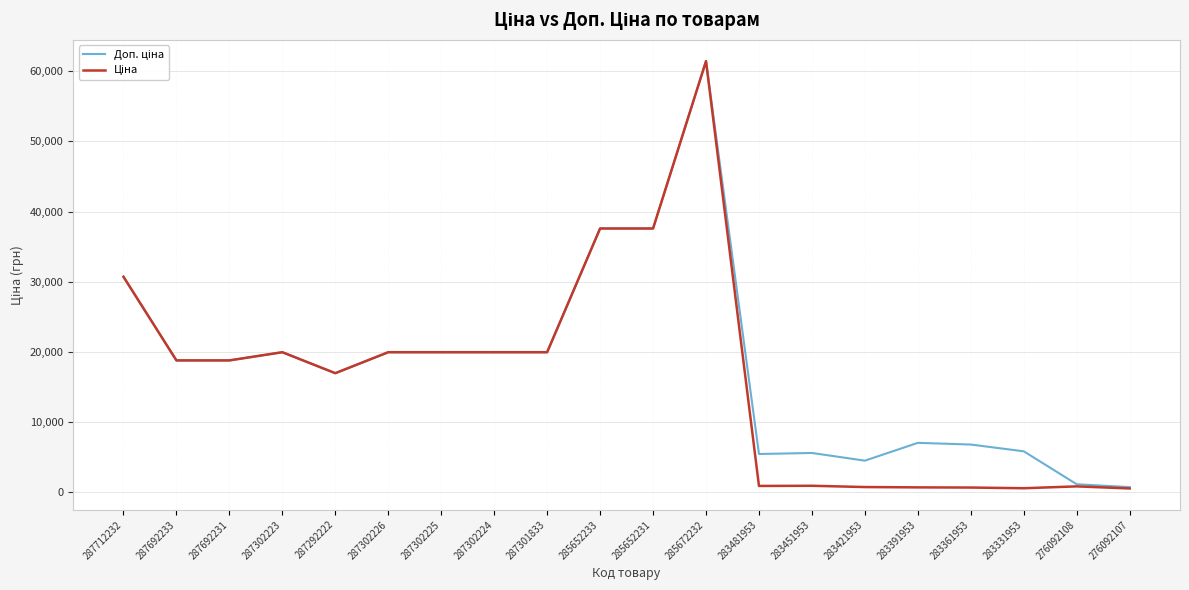

Which label corresponds to the largest value in the chart?

285672232